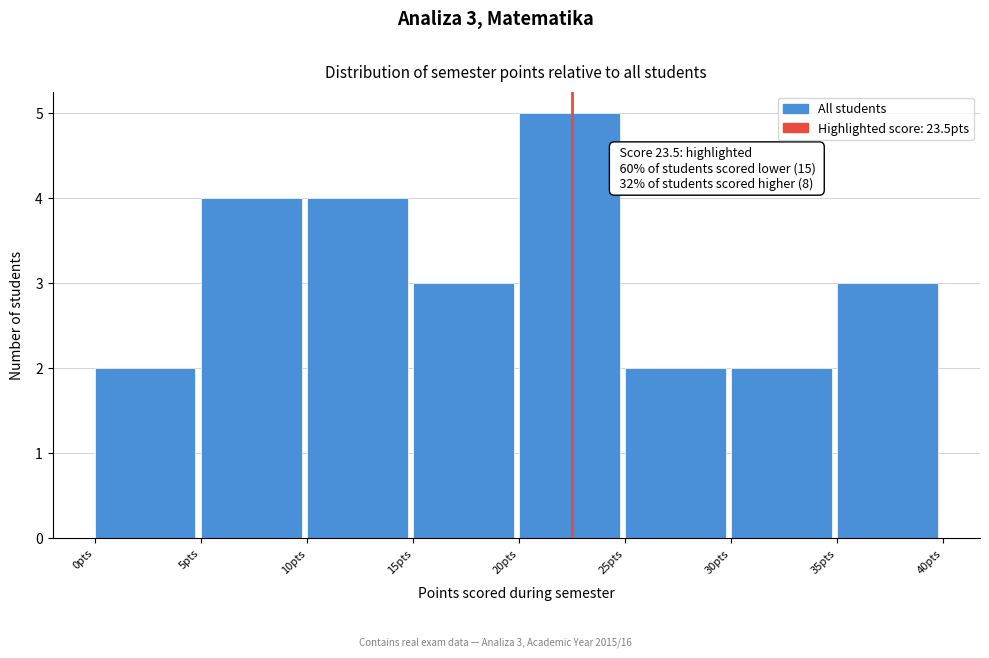

Over which range of the x-axis is the bar tallest?

20 to 25